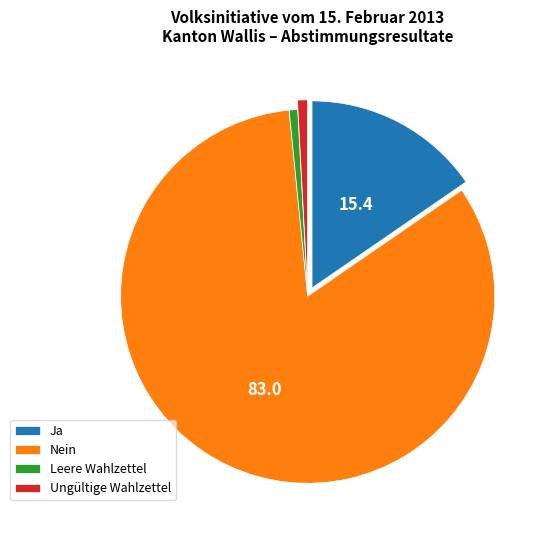

How many segments does this pie chart have?

4